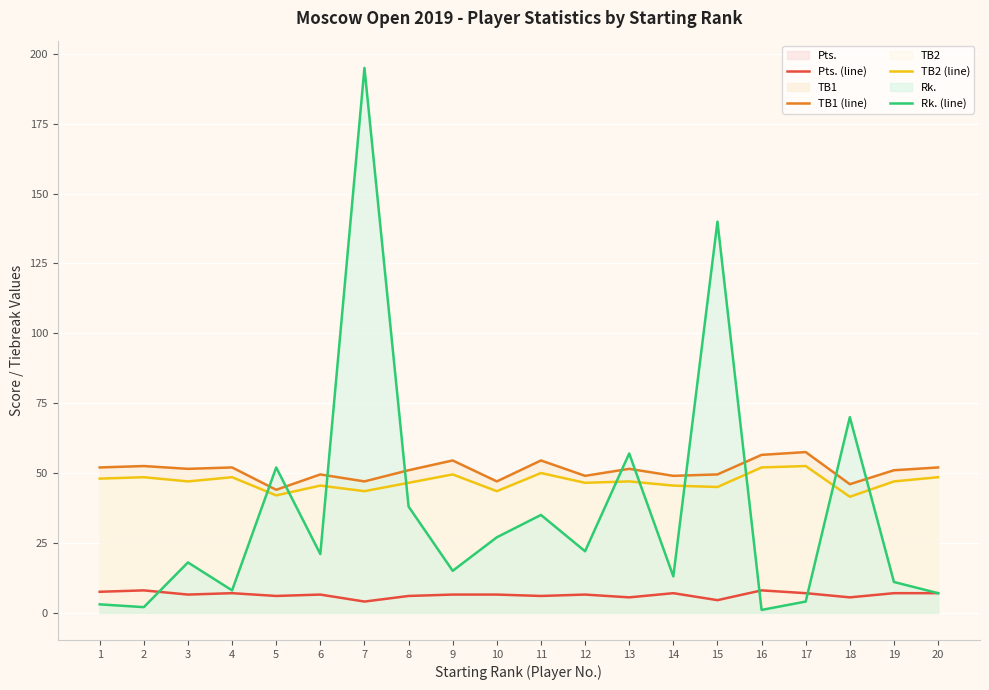

How many times do TB1 (line) and Rk. (line) cross each other?

10